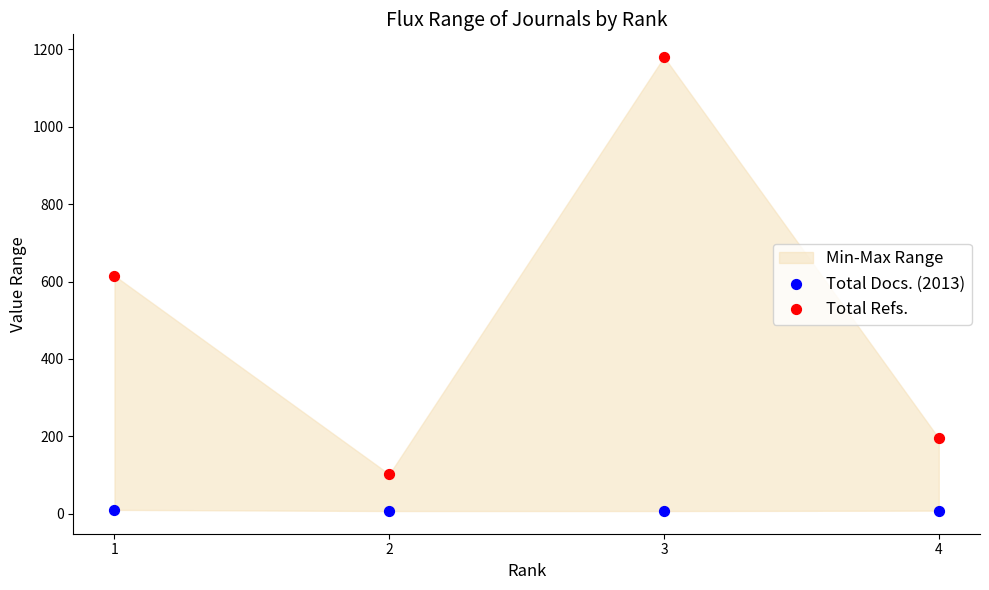

Across all series, what Y value is closest to 593?

615